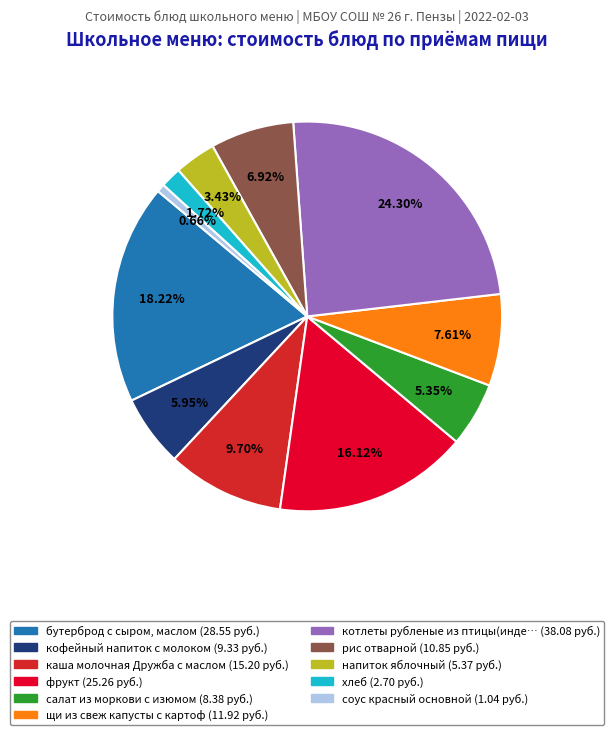

Is there a majority slice in this chart?

No